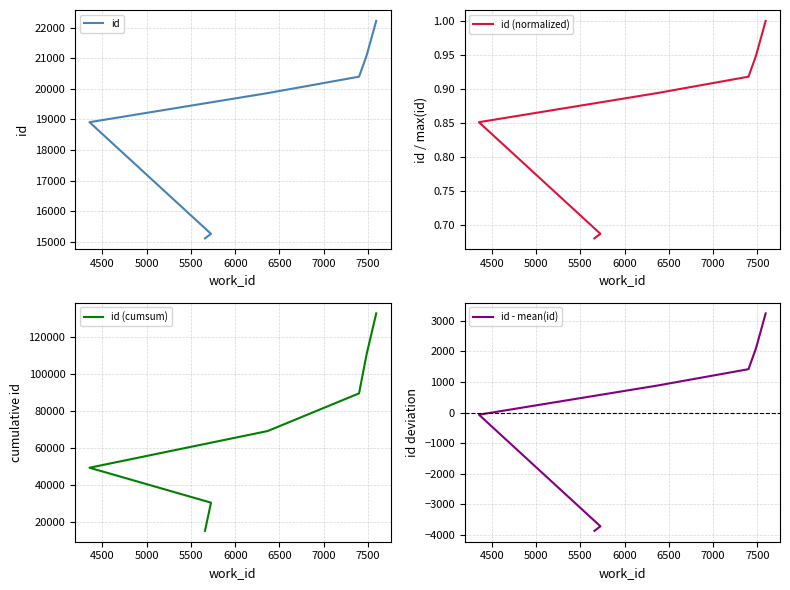

How many negative values does the id - mean(id) series have?

3